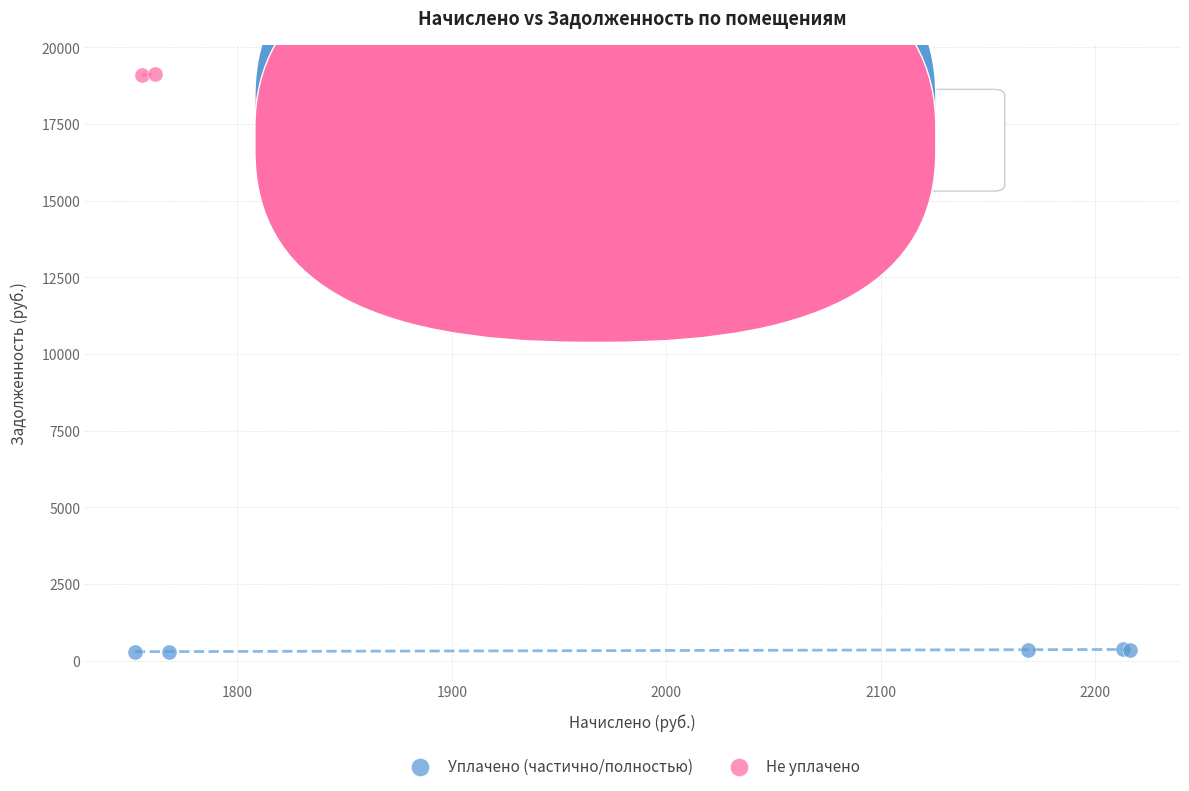

What are all the series names shown in the legend?

Уплачено (частично/полностью), Не уплачено